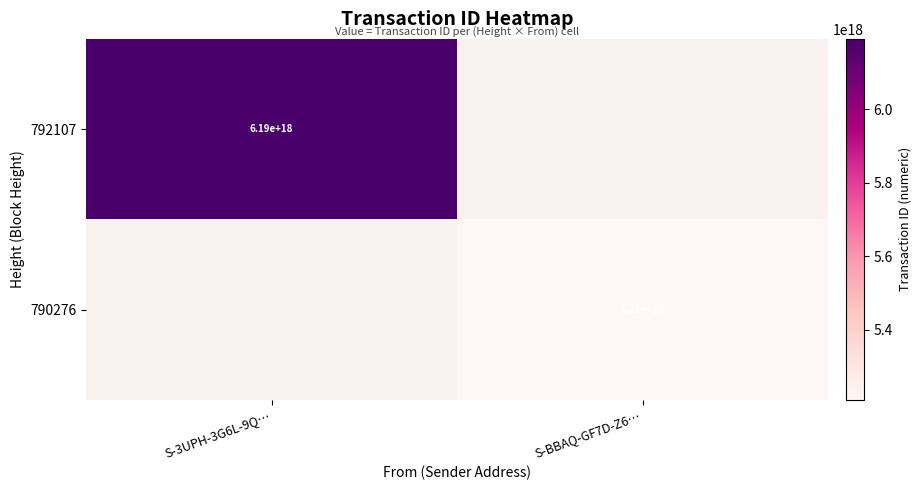

List the series in order of their overall mean, highest first.

792107, 790276